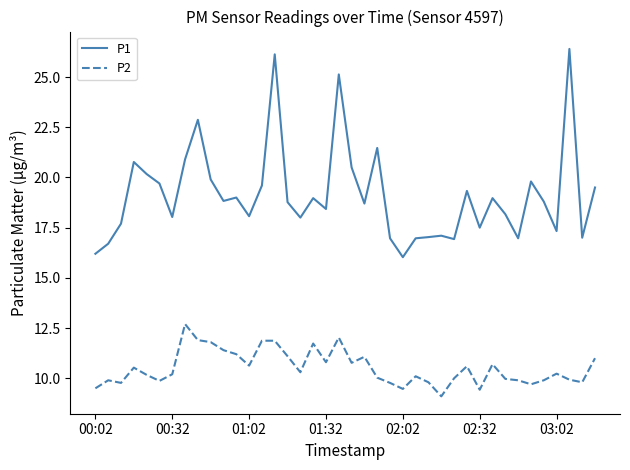

True or false: P2 and P1 intersect in this chart.

False